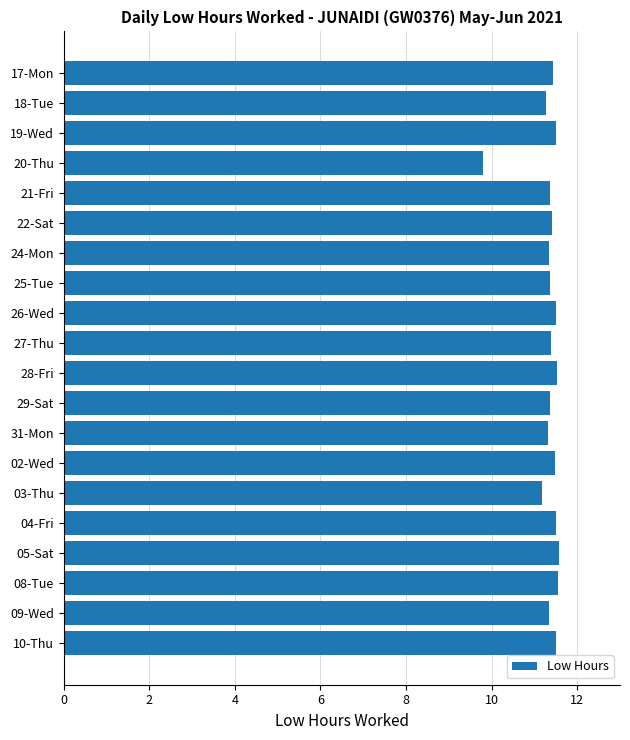

At which label is the value closest to 10?

20-Thu